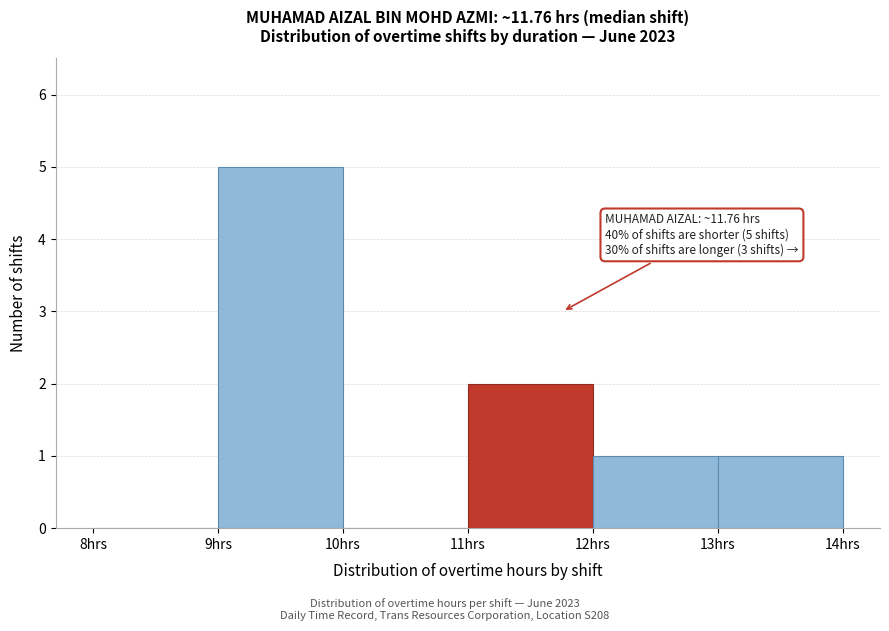

Which range on the x-axis has the tallest bar?

9 to 10